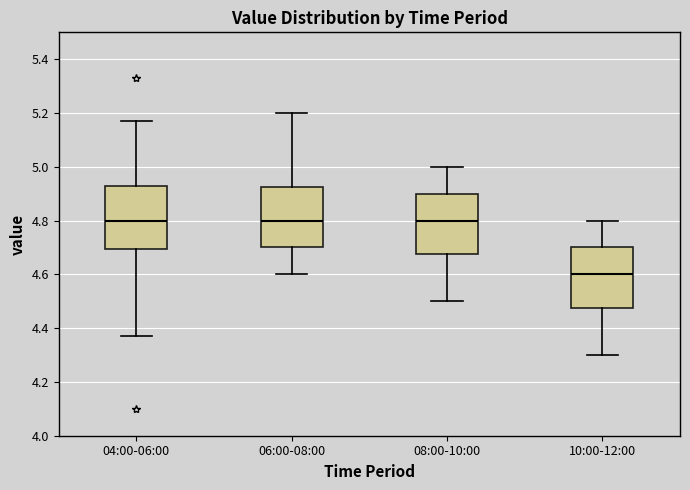

Reading left to right, read every box against the y-axis: the position of its median line, the range the box covers, and the ends of its whiskers. The values are not printed on the chart, so give them approximately, as read against the axis.

04:00-06:00: median 4.80, box 4.70 to 4.94, whiskers 4.38 to 5.18
06:00-08:00: median 4.80, box 4.70 to 4.92, whiskers 4.60 to 5.20
08:00-10:00: median 4.80, box 4.68 to 4.90, whiskers 4.50 to 5.00
10:00-12:00: median 4.60, box 4.48 to 4.70, whiskers 4.30 to 4.80